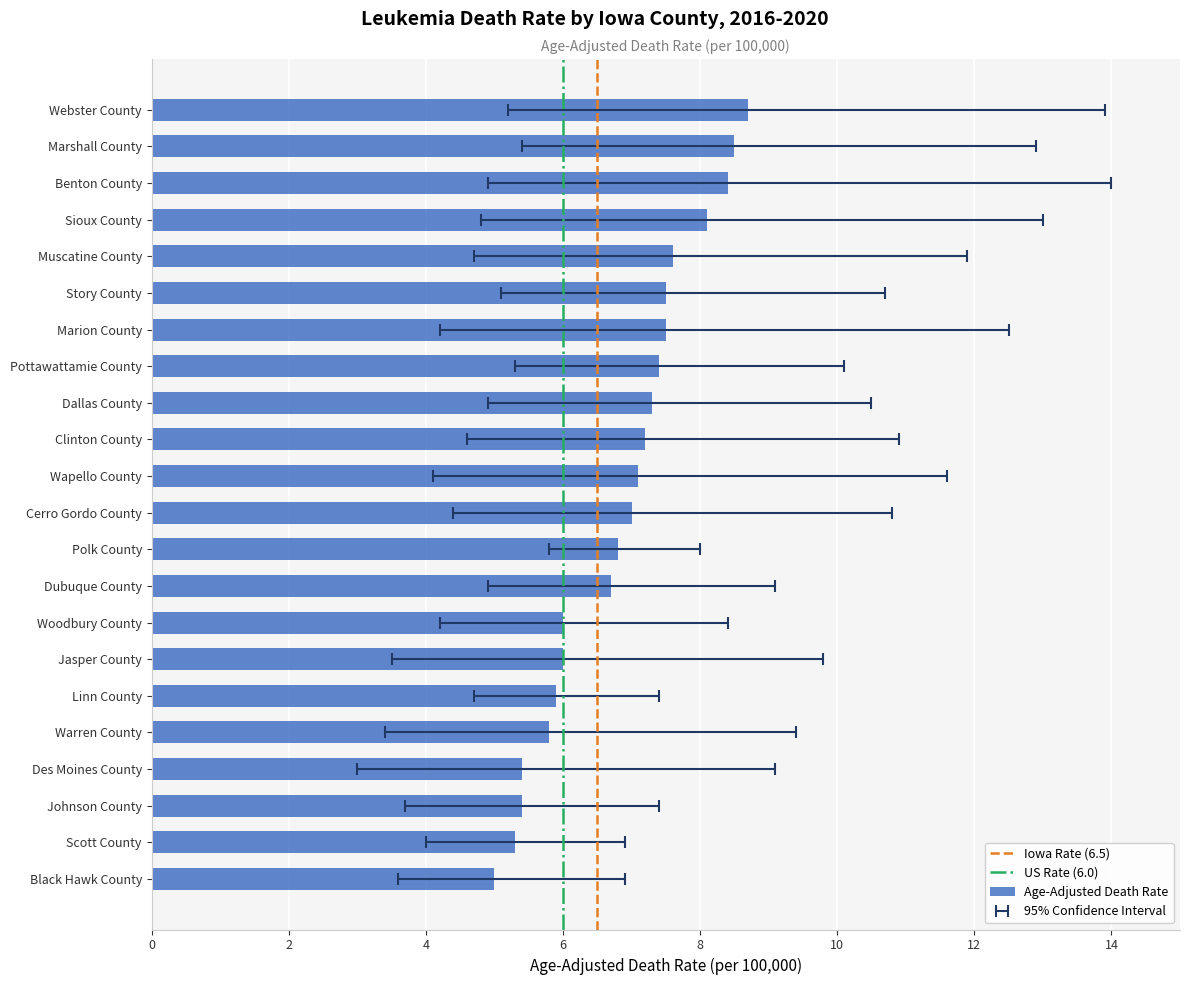

Reading left to right, transcribe all the data shown in this chart.

Age-Adjusted Death Rate: Webster County=8.7	Marshall County=8.5	Benton County=8.4	Sioux County=8.1	Muscatine County=7.6	Story County=7.5	Marion County=7.5	Pottawattamie County=7.4	Dallas County=7.3	Clinton County=7.2	Wapello County=7.1	Cerro Gordo County=7.0	Polk County=6.8	Dubuque County=6.7	Woodbury County=6.0	Jasper County=6.0	Linn County=5.9	Warren County=5.8	Des Moines County=5.4	Johnson County=5.4	Scott County=5.3	Black Hawk County=5.0
Lower CI: Webster County=5.2	Marshall County=5.4	Benton County=4.9	Sioux County=4.8	Muscatine County=4.7	Story County=5.1	Marion County=4.2	Pottawattamie County=5.3	Dallas County=4.9	Clinton County=4.6	Wapello County=4.1	Cerro Gordo County=4.4	Polk County=5.8	Dubuque County=4.9	Woodbury County=4.2	Jasper County=3.5	Linn County=4.7	Warren County=3.4	Des Moines County=3.0	Johnson County=3.7	Scott County=4.0	Black Hawk County=3.6
Upper CI: Webster County=13.9	Marshall County=12.9	Benton County=14.0	Sioux County=13.0	Muscatine County=11.9	Story County=10.7	Marion County=12.5	Pottawattamie County=10.1	Dallas County=10.5	Clinton County=10.9	Wapello County=11.6	Cerro Gordo County=10.8	Polk County=8.0	Dubuque County=9.1	Woodbury County=8.4	Jasper County=9.8	Linn County=7.4	Warren County=9.4	Des Moines County=9.1	Johnson County=7.4	Scott County=6.9	Black Hawk County=6.9